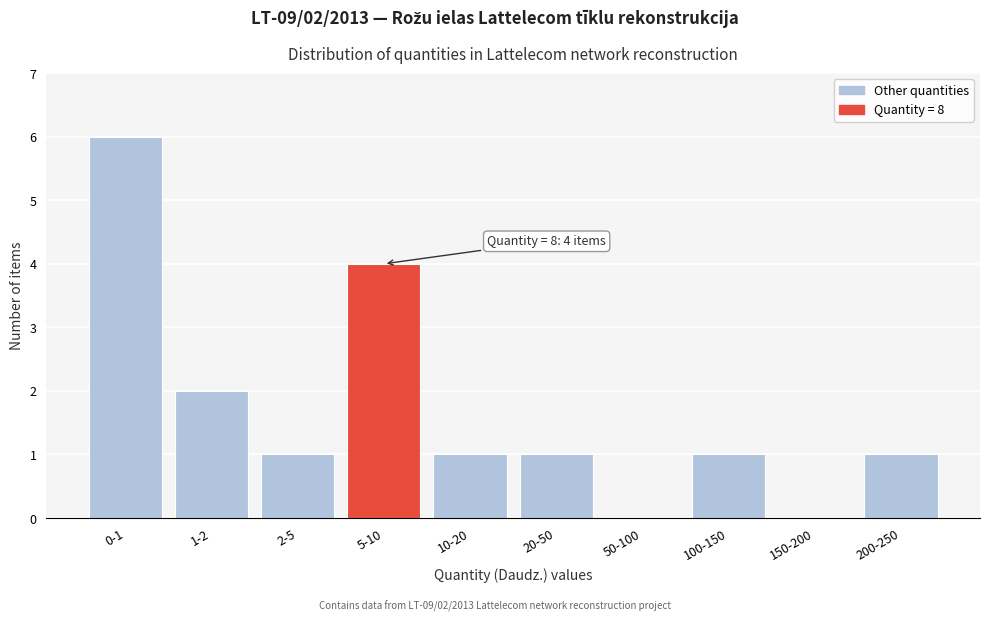

Reading left to right, what are all the values shown in this chart?

0-1=6	1-2=2	2-5=1	5-10=4	10-20=1	20-50=1	50-100=0	100-150=1	150-200=0	200-250=1